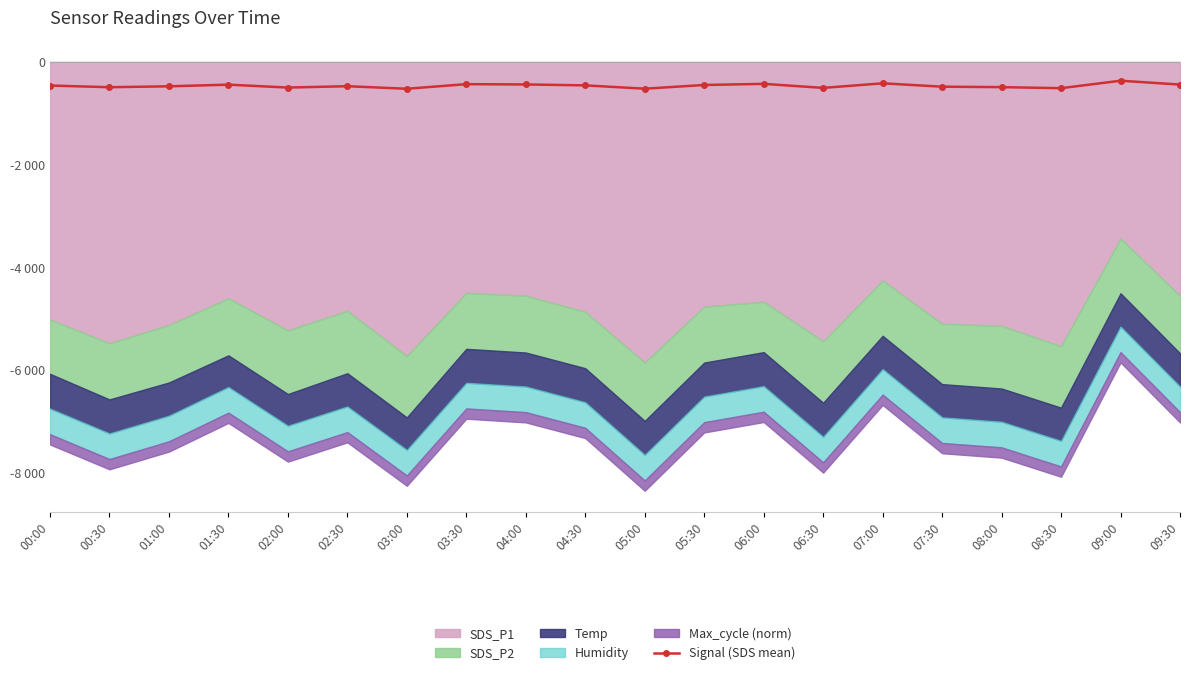

List the labels in order of value, largest first.

09:00, 07:00, 06:00, 03:30, 04:00, 09:30, 01:30, 05:30, 04:30, 00:00, 02:30, 01:00, 07:30, 08:00, 00:30, 02:00, 06:30, 08:30, 05:00, 03:00